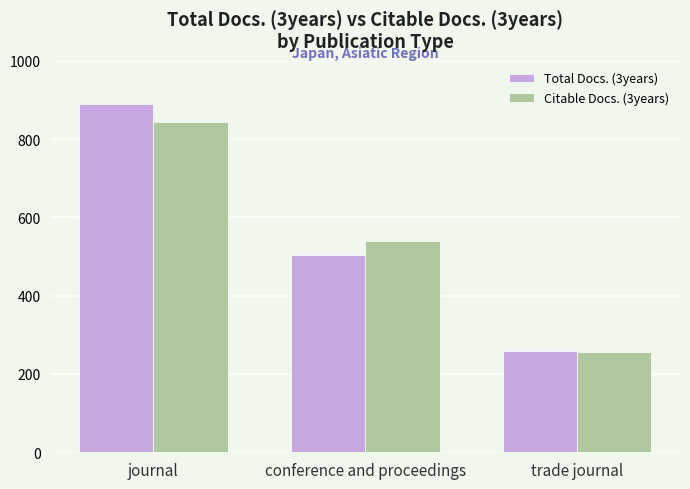

Rank the categories by Citable Docs. (3years) value from highest to lowest.

journal, conference and proceedings, trade journal